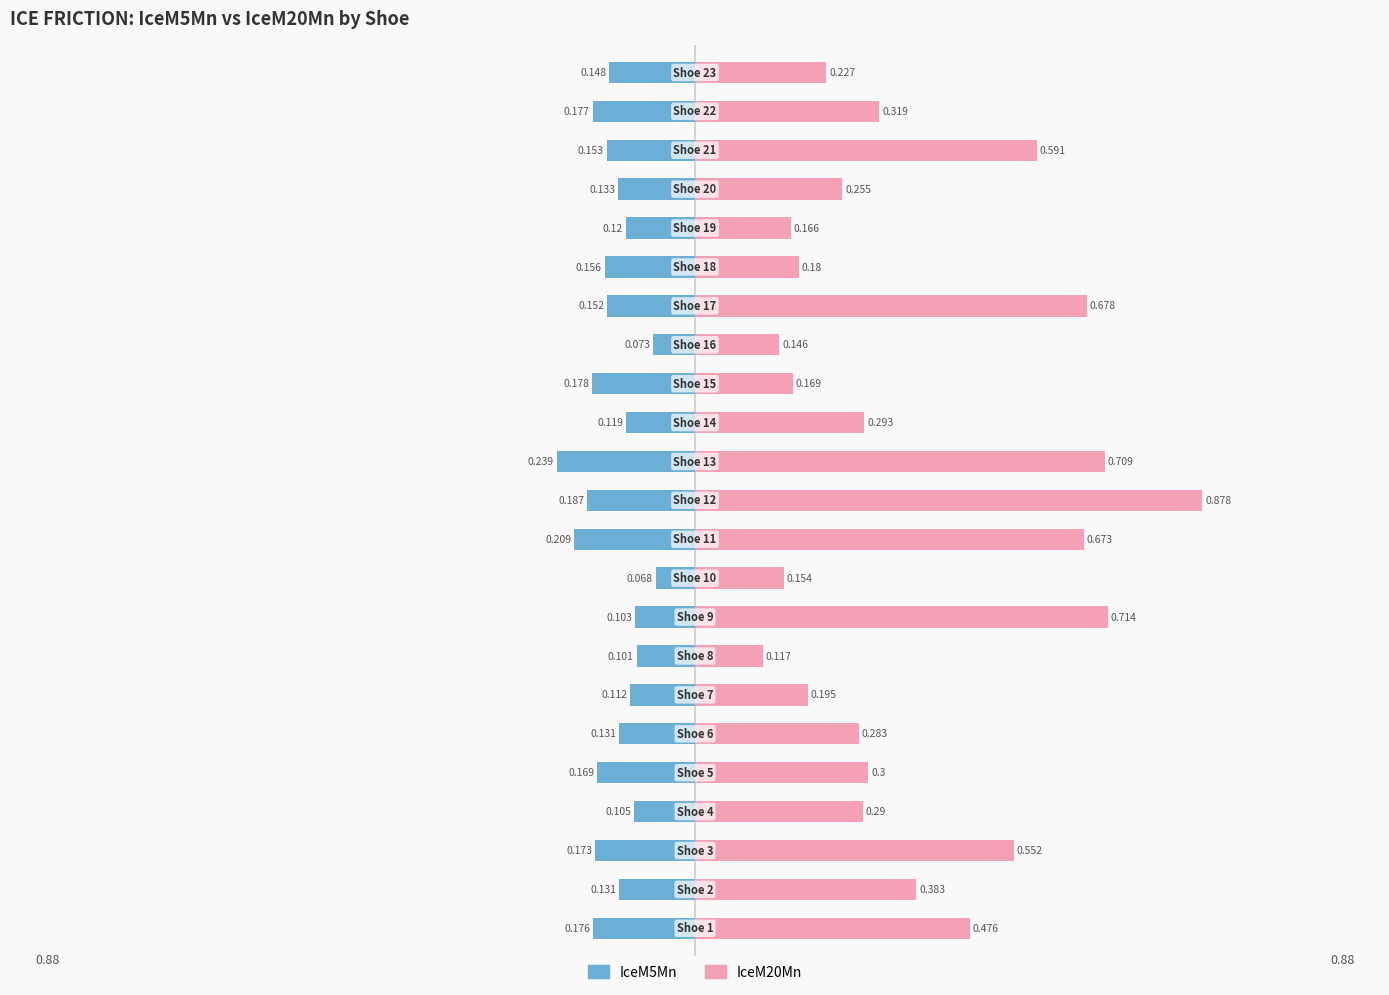

Reading left to right, list all the values displayed in this chart.

IceM5Mn: 0=-0.2	1=-0.1	2=-0.2	3=-0.1	4=-0.2	5=-0.1	6=-0.1	7=-0.1	8=-0.1	9=-0.1	10=-0.2	11=-0.2	12=-0.2	13=-0.1	14=-0.2	15=-0.1	16=-0.2	17=-0.2	18=-0.1	19=-0.1	20=-0.2	21=-0.2	22=-0.1
IceM20Mn: 0=0.5	1=0.4	2=0.6	3=0.3	4=0.3	5=0.3	6=0.2	7=0.1	8=0.7	9=0.2	10=0.7	11=0.9	12=0.7	13=0.3	14=0.2	15=0.1	16=0.7	17=0.2	18=0.2	19=0.3	20=0.6	21=0.3	22=0.2